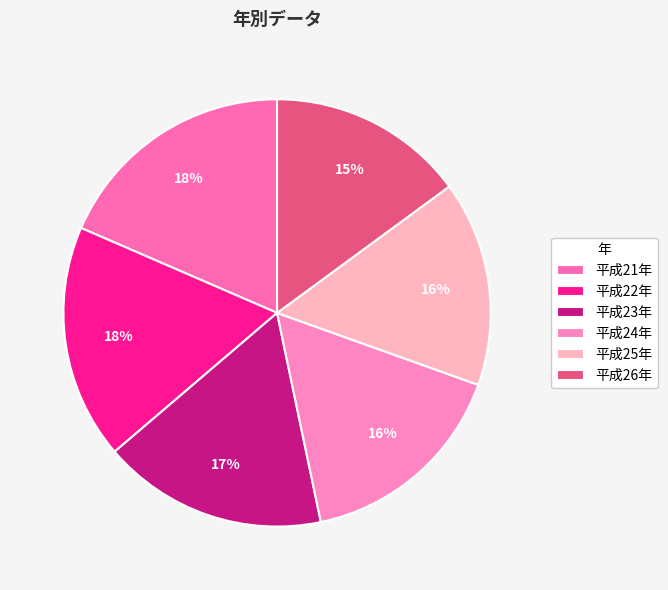

Is it true that 平成22年 is 18% of the pie?

True